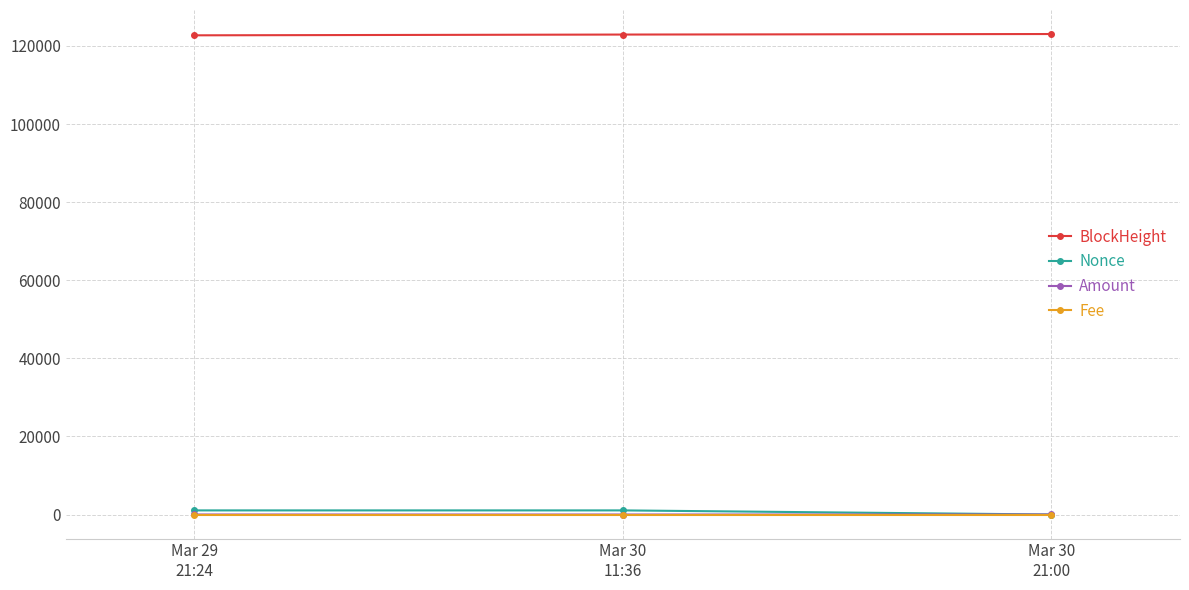

What position from the right is Mar 30
11:36?

2